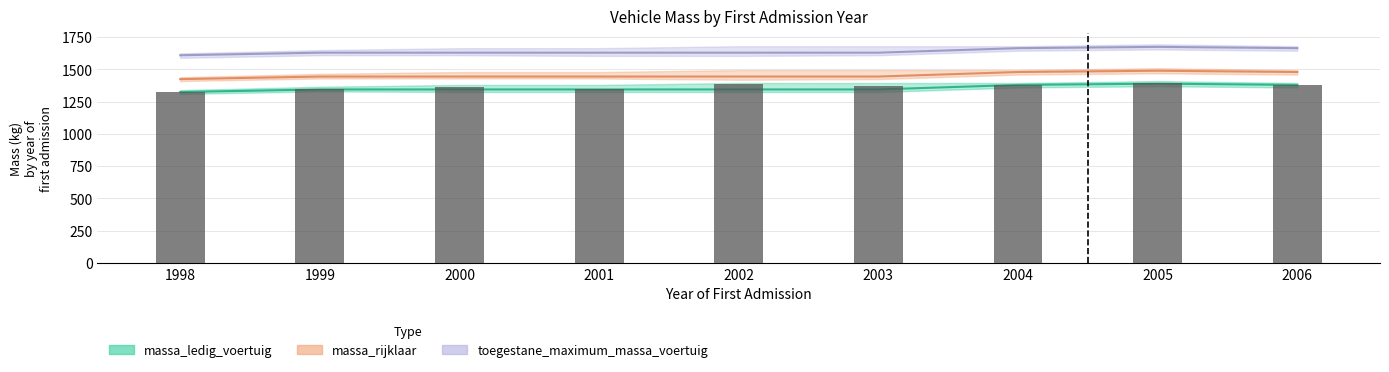

True or false: toegestane_maximum_massa_voertuig has a value of 1630 at 1999.

True